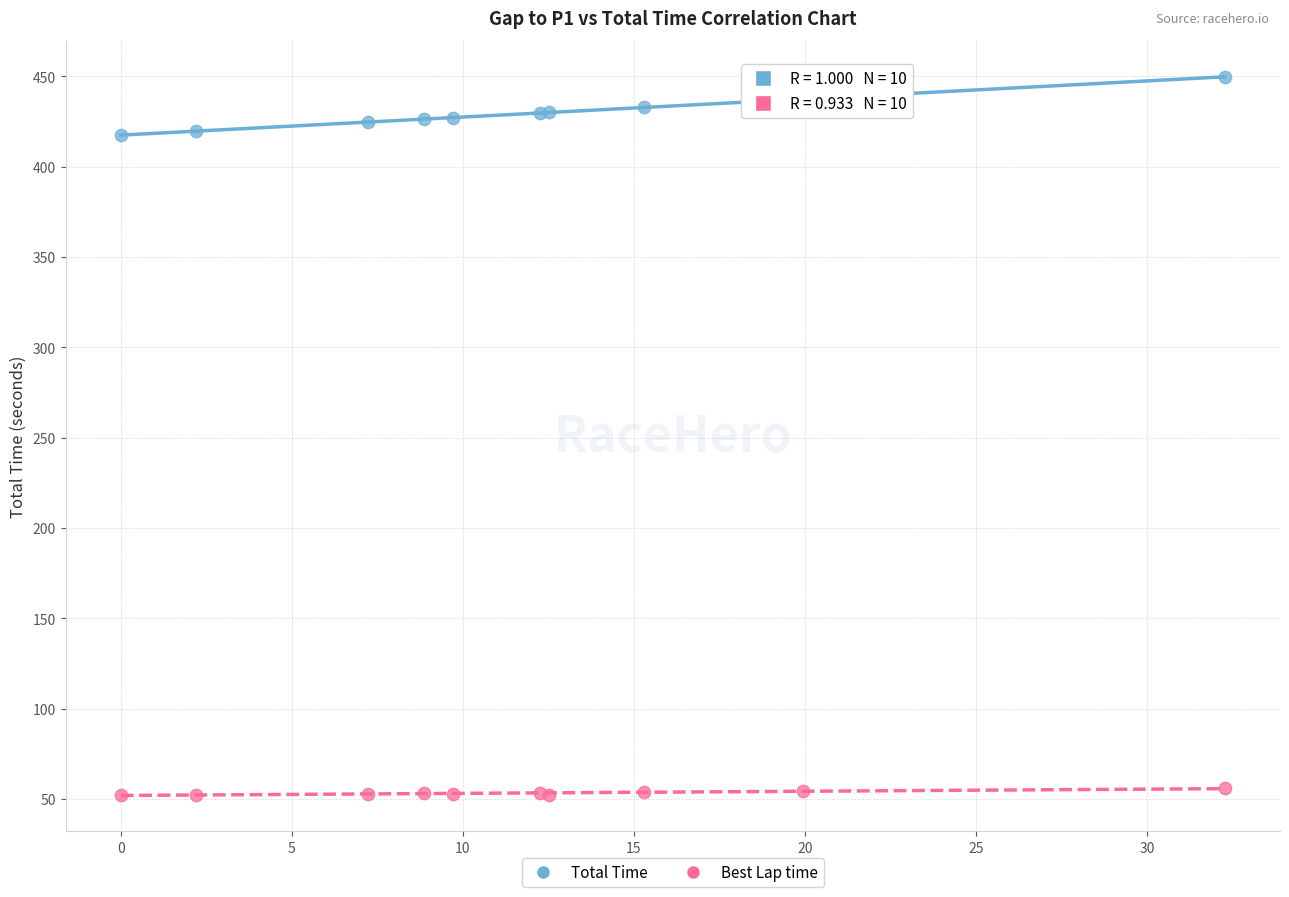

Which series has the widest spread of Y values?

Total Time